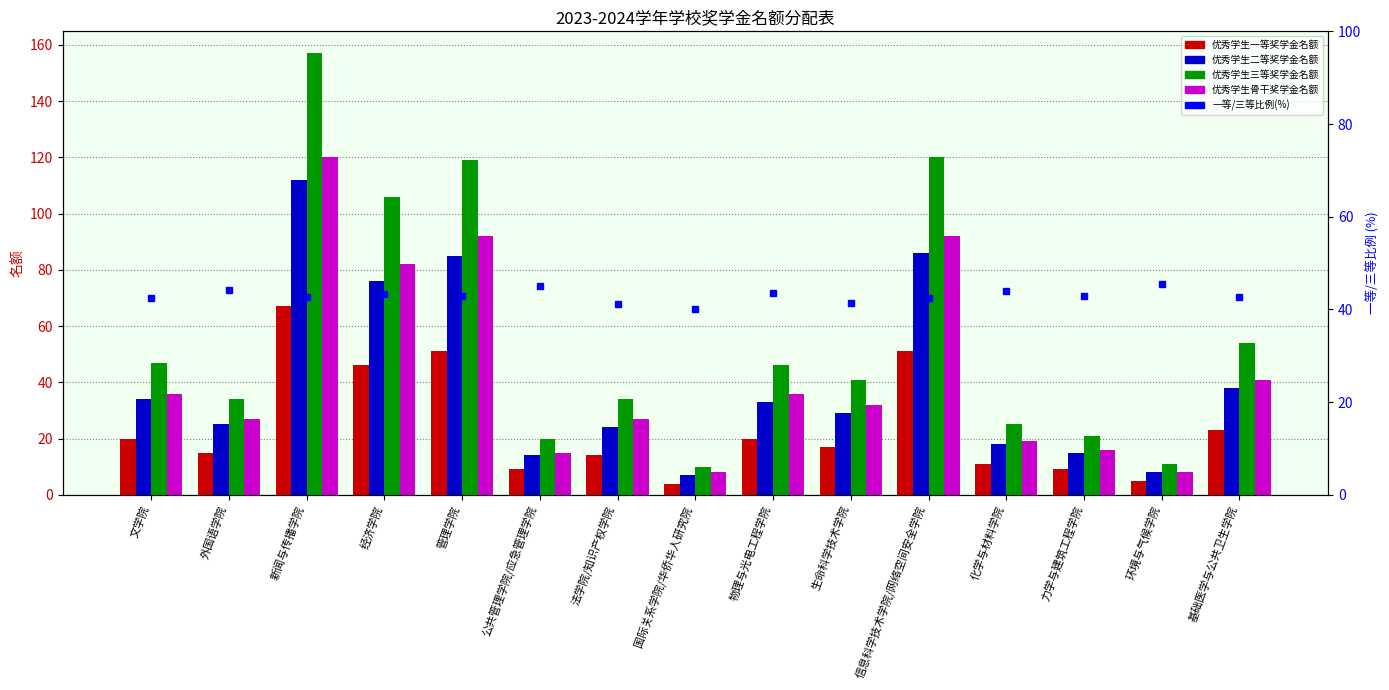

True or false: 一等/三等比例(%) has a value of 44.0 at 化学与材料学院.

True